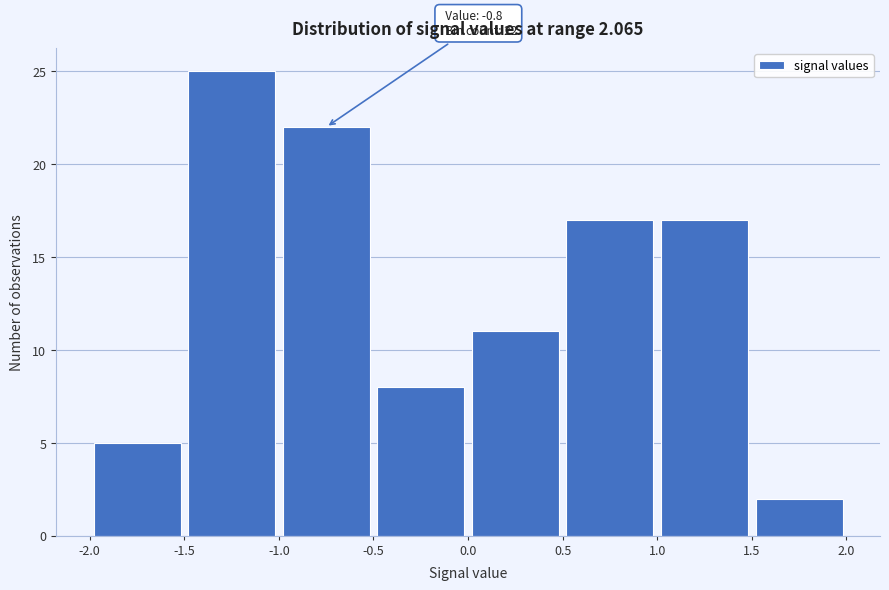

Over which range of the x-axis is the bar tallest?

-1.5 to -1.0